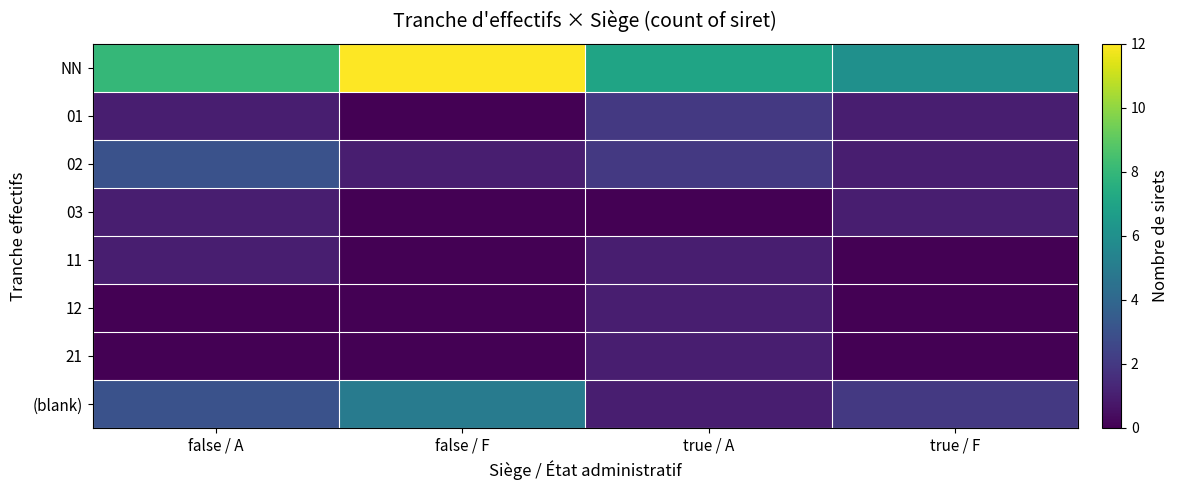

Reading right to left, extract all data points from this chart.

NN: true / F=6	true / A=7	false / F=12	false / A=8
01: true / F=1	true / A=2	false / F=0	false / A=1
02: true / F=1	true / A=2	false / F=1	false / A=3
03: true / F=1	true / A=0	false / F=0	false / A=1
11: true / F=0	true / A=1	false / F=0	false / A=1
12: true / F=0	true / A=1	false / F=0	false / A=0
21: true / F=0	true / A=1	false / F=0	false / A=0
(blank): true / F=2	true / A=1	false / F=5	false / A=3